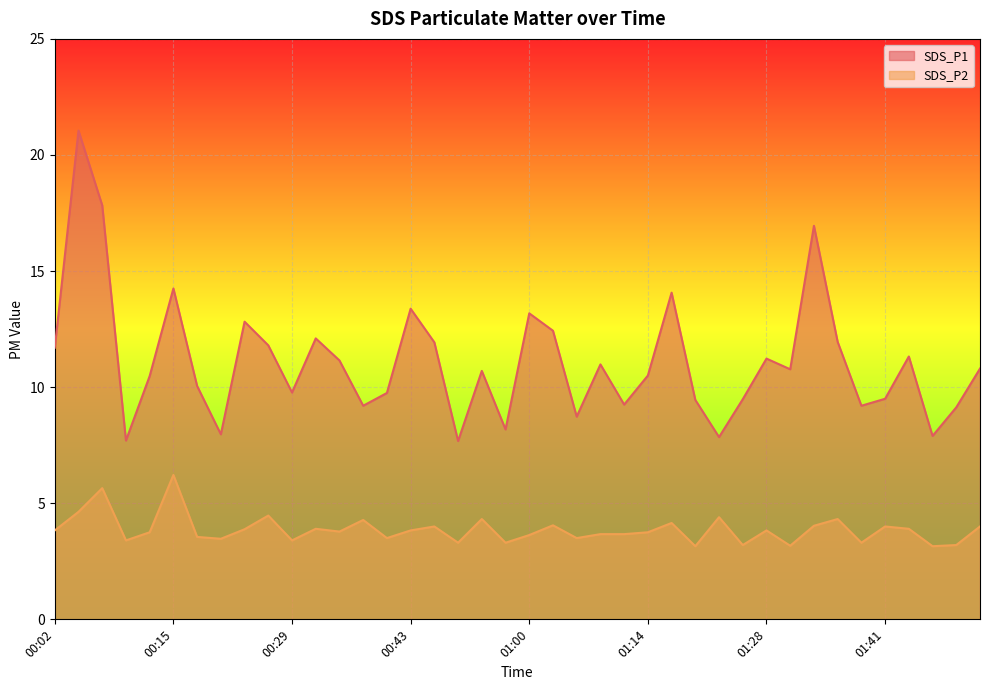

List the labels in order of SDS_P2 value, largest first.

00:15, 00:07, 00:04, 00:26, 01:22, 00:54, 01:36, 00:37, 01:17, 01:03, 01:33, 00:46, 01:41, 01:56, 00:32, 01:44, 00:24, 00:02, 00:43, 01:28, 00:35, 00:13, 01:14, 01:08, 01:11, 01:00, 00:18, 00:40, 01:05, 00:21, 00:10, 00:29, 00:52, 00:57, 01:39, 01:25, 01:50, 01:30, 01:19, 01:47